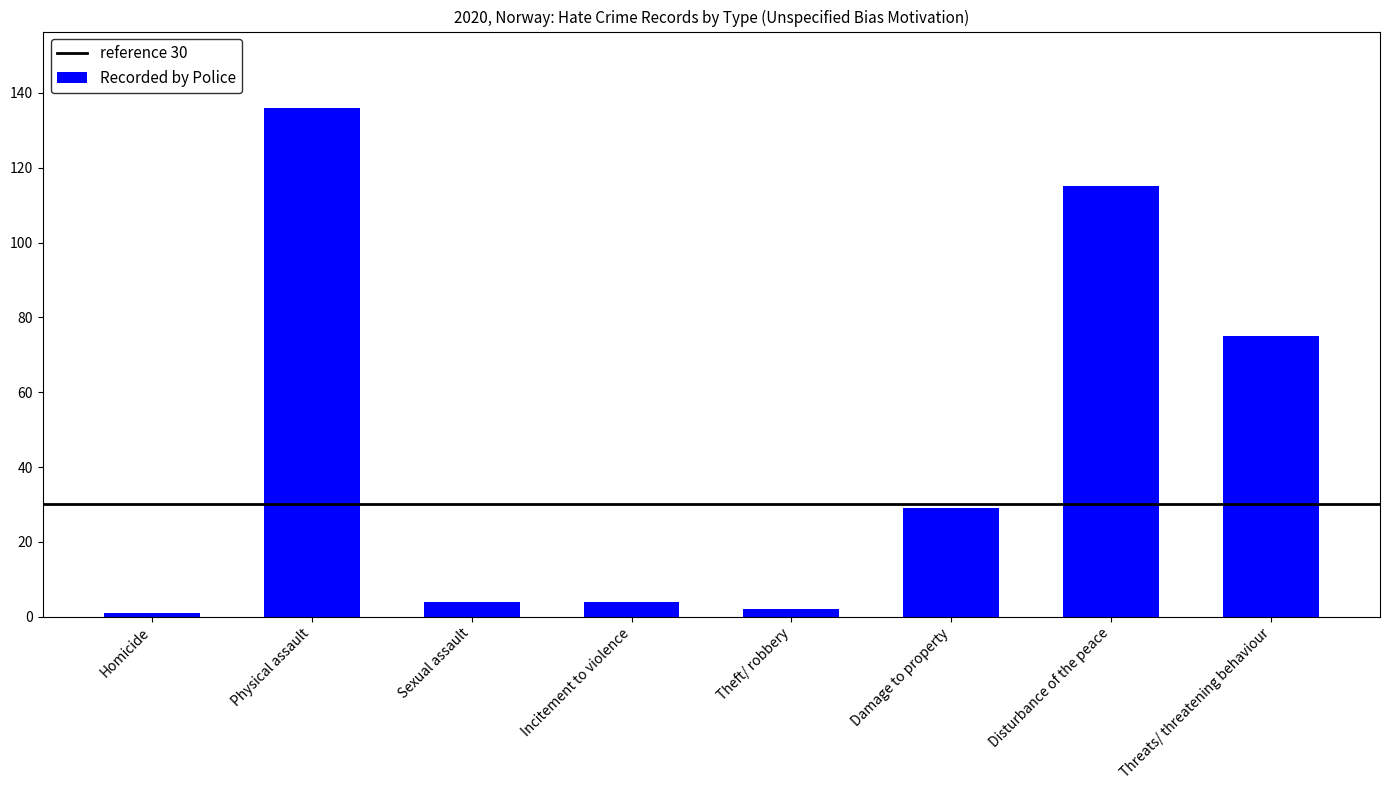

What is the sum of all values?

366